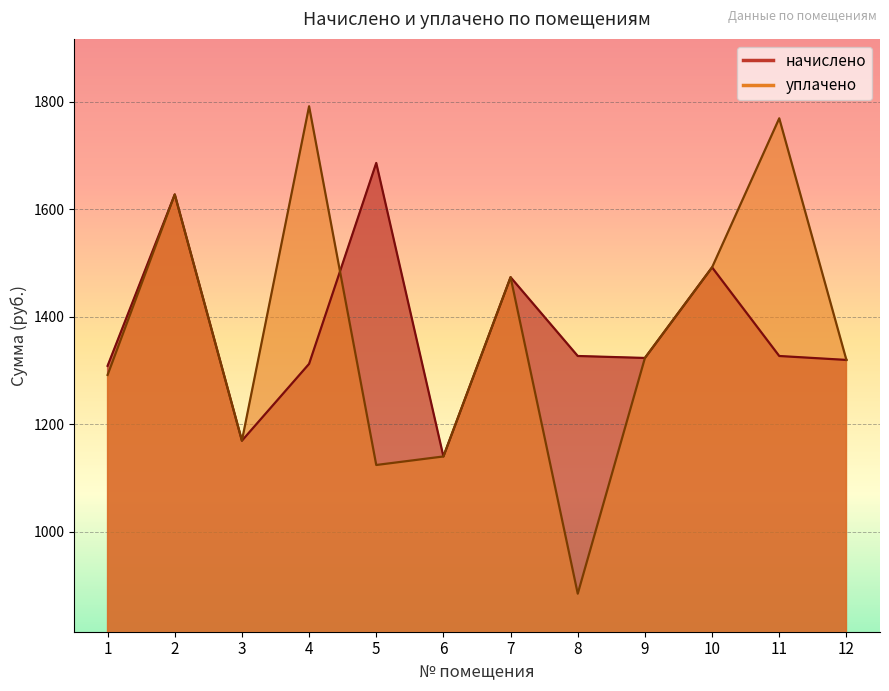

In уплачено, how many points are higher than both neighbors (excluding endpoints)?

4